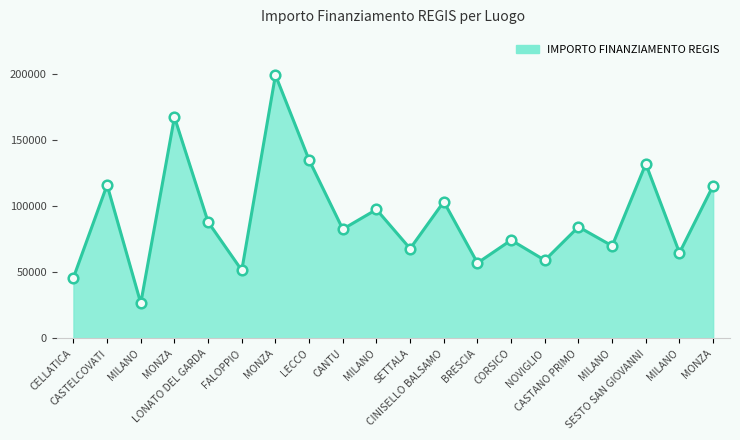

What is the change in value from CANTU to MILANO?

+14896.2